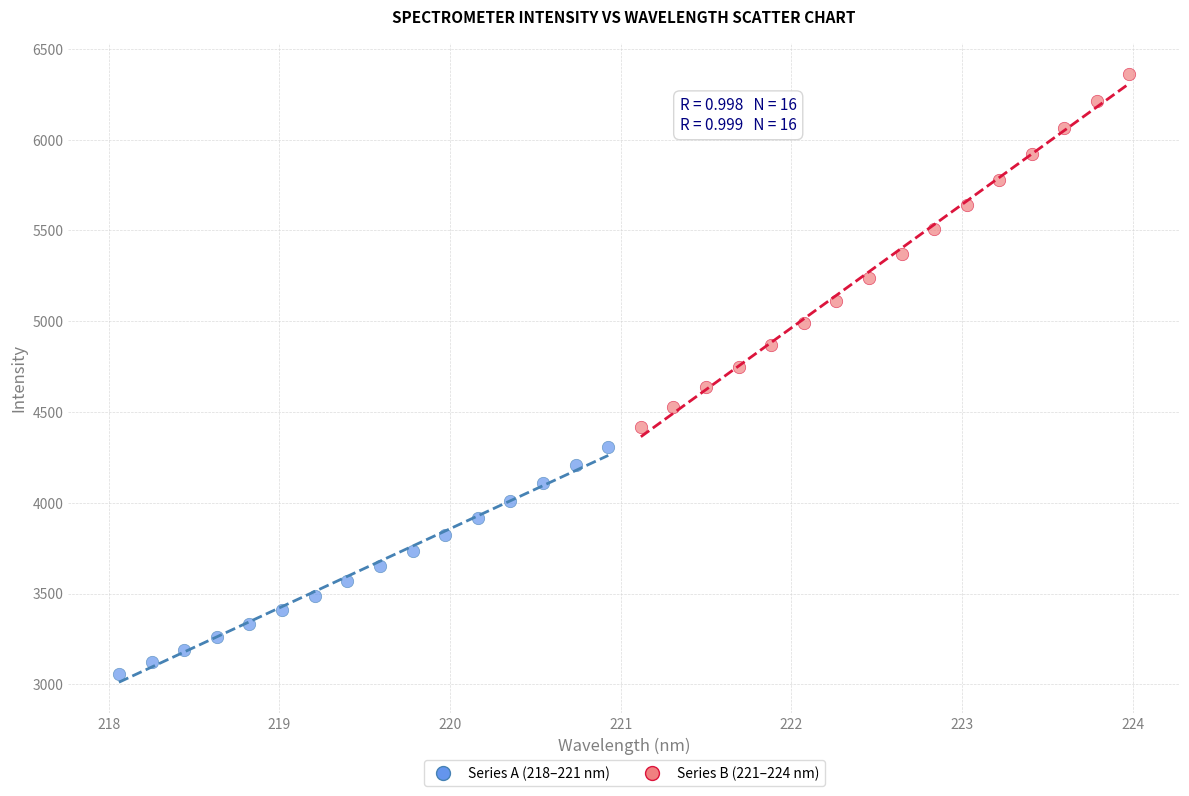

Which series contains the lowest Y value?

Series A (218–221 nm)